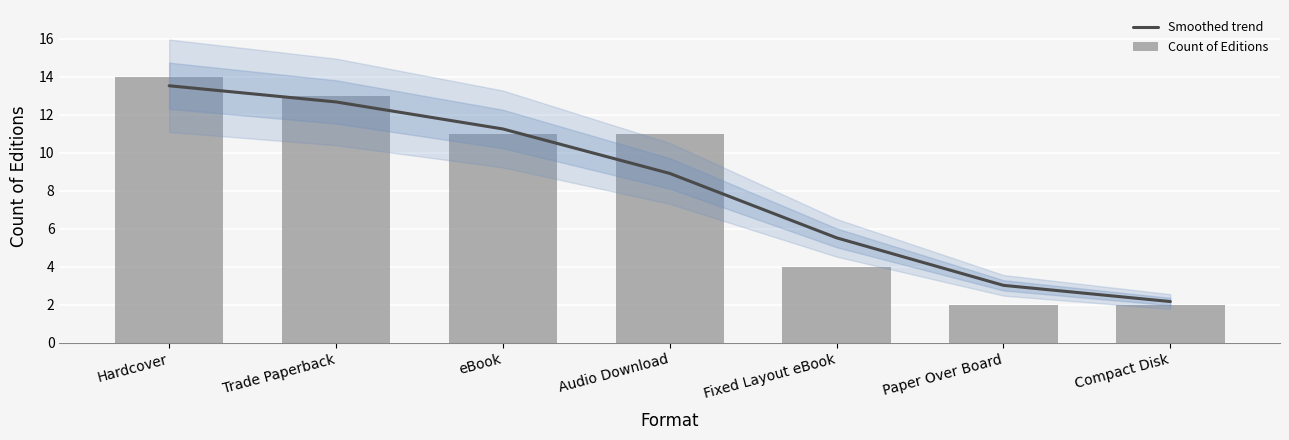

At which label does Smoothed trend reach its minimum?

Compact Disk